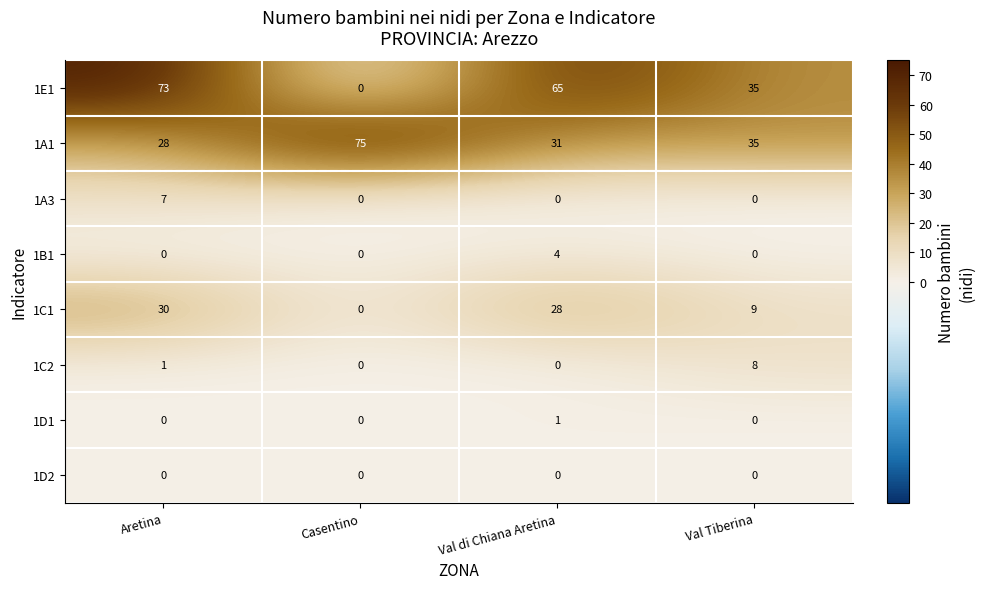

Which series has the largest total across all categories?

1E1